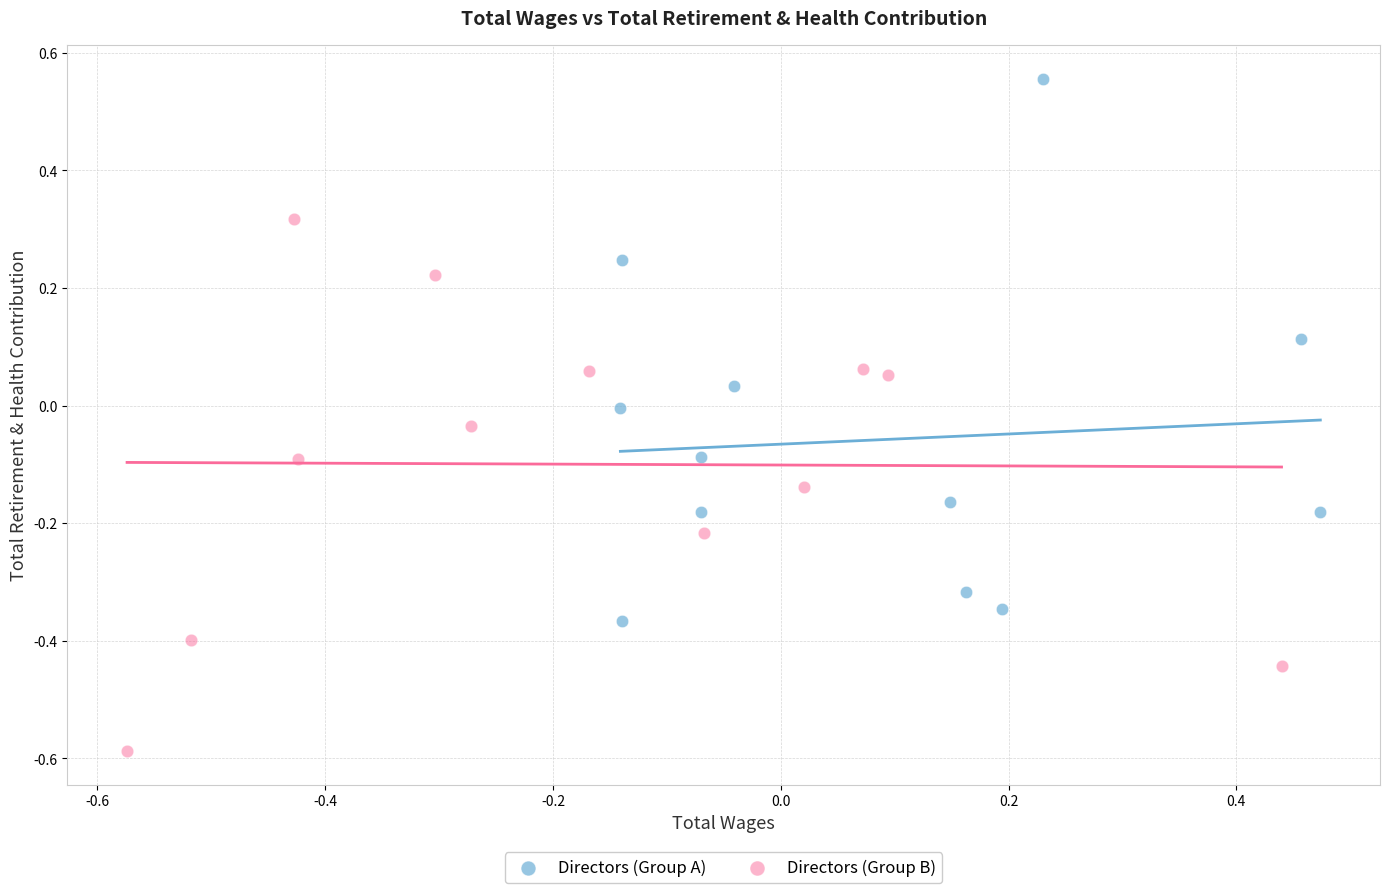

Which series contains the lowest Y value?

Directors (Group B)